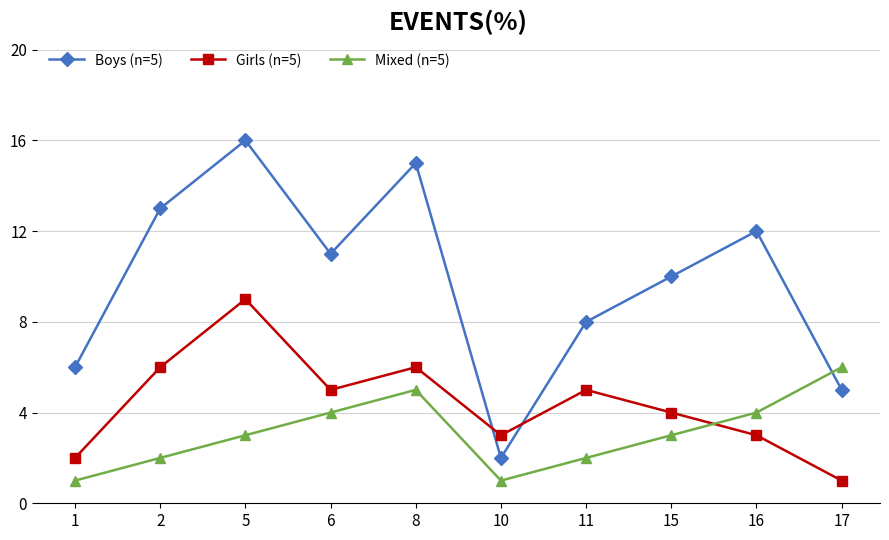

What is the value of the Mixed (n=5) point at the 10th from the left?

6